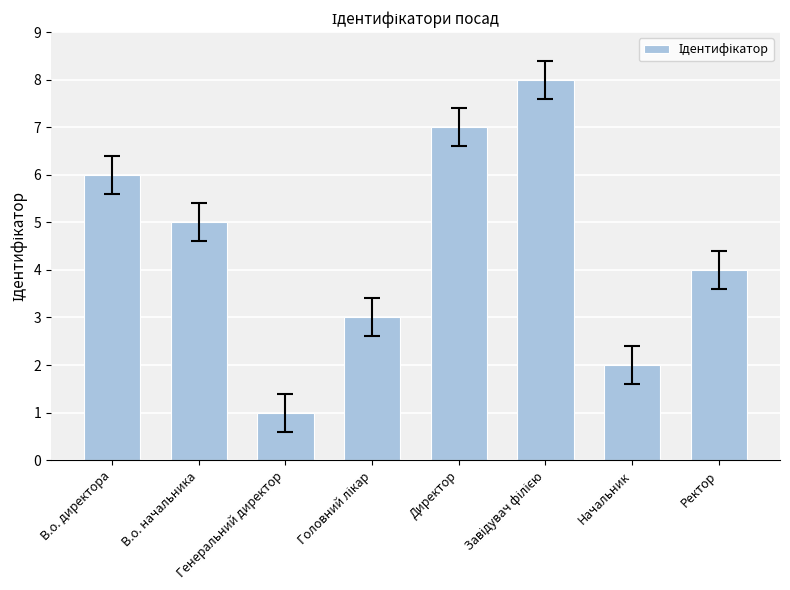

Which label corresponds to the smallest value in the chart?

Генеральний директор